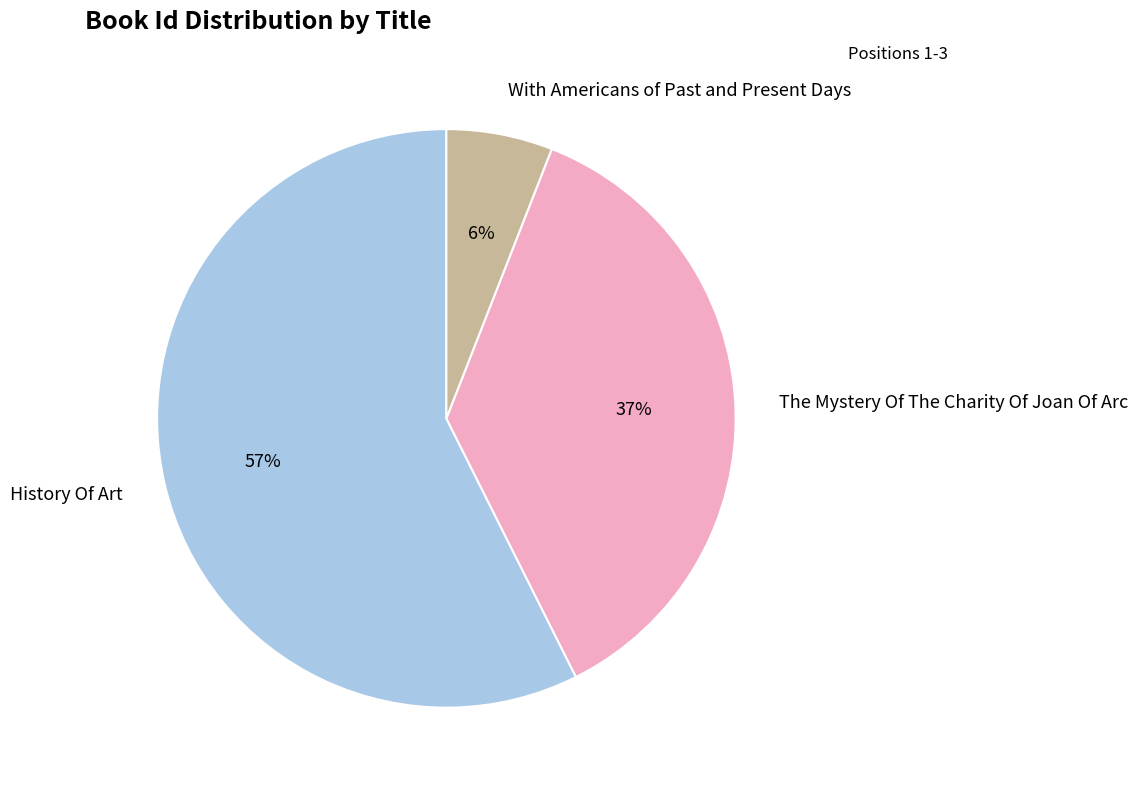

Do With Americans of Past and Present Days and History Of Art together represent more than half of the pie?

Yes